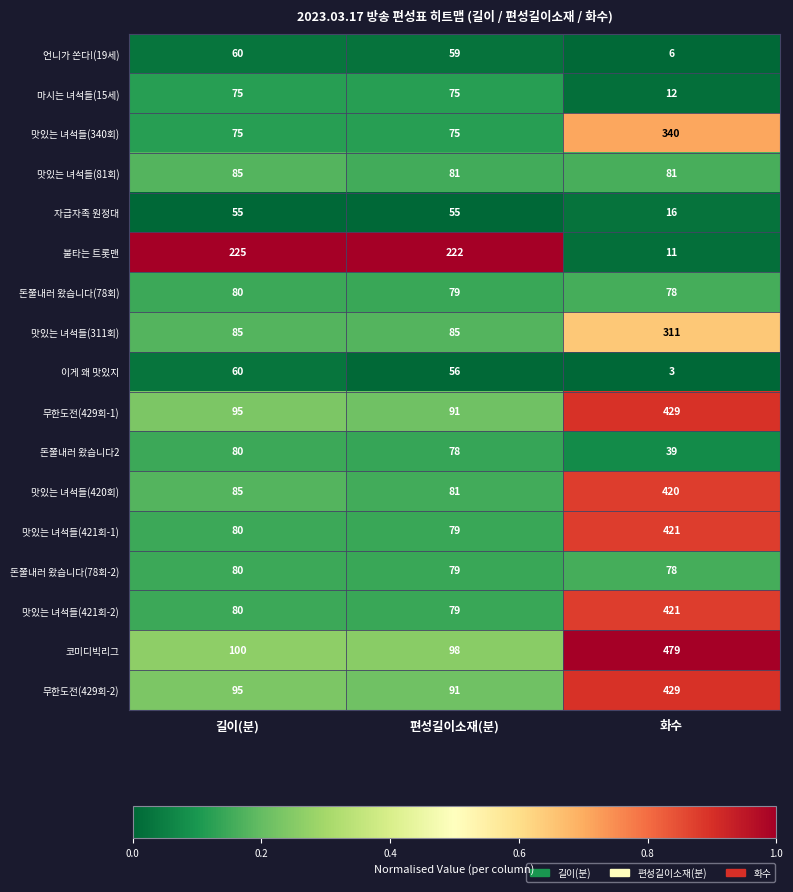

What is the sum of all 자급자족 원정대 values?

126